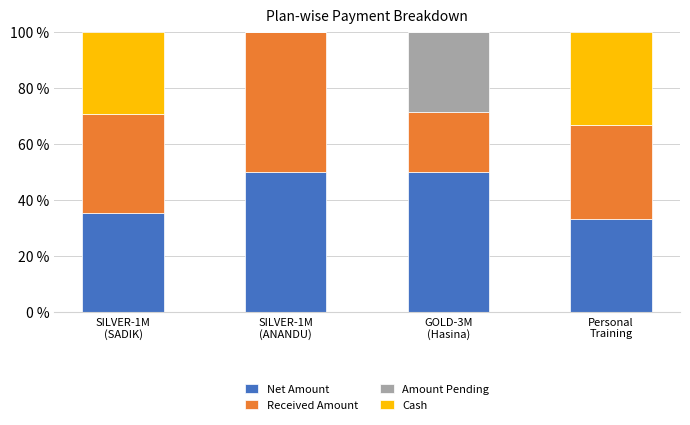

What is the sum of all Net Amount values?

168.6